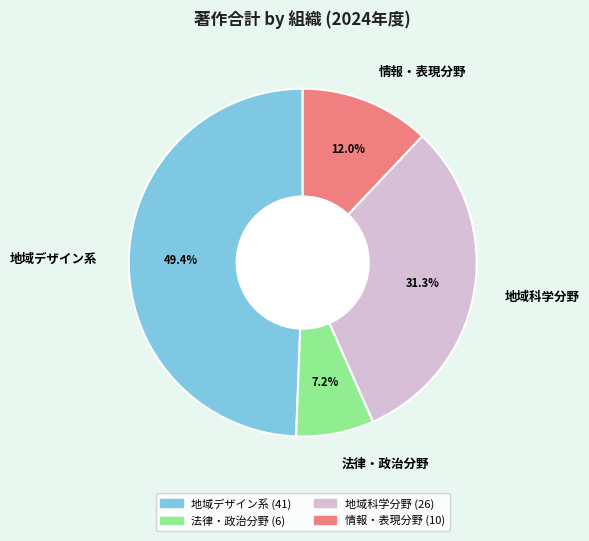

To the nearest percent, what is the combined percentage of 情報・表現分野 and 法律・政治分野?

19%